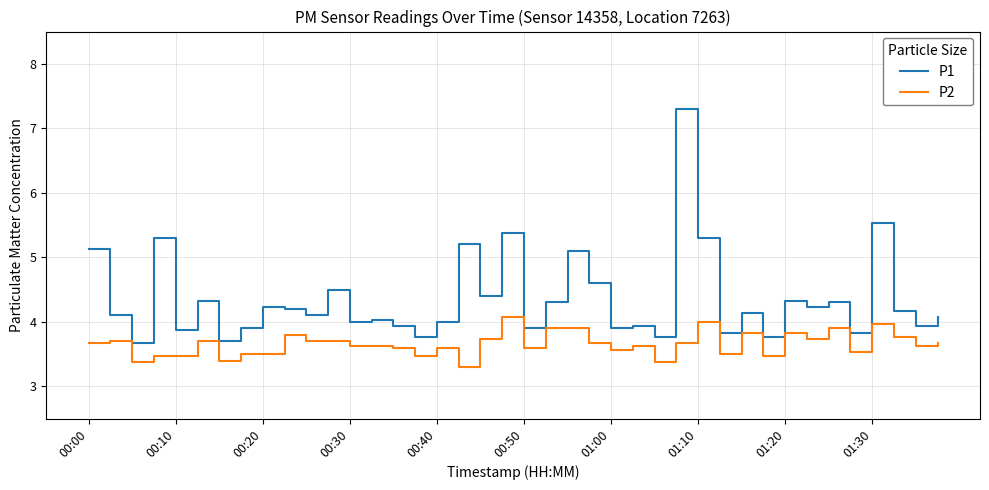

Rank the series by their maximum value, from lowest to highest.

P2, P1